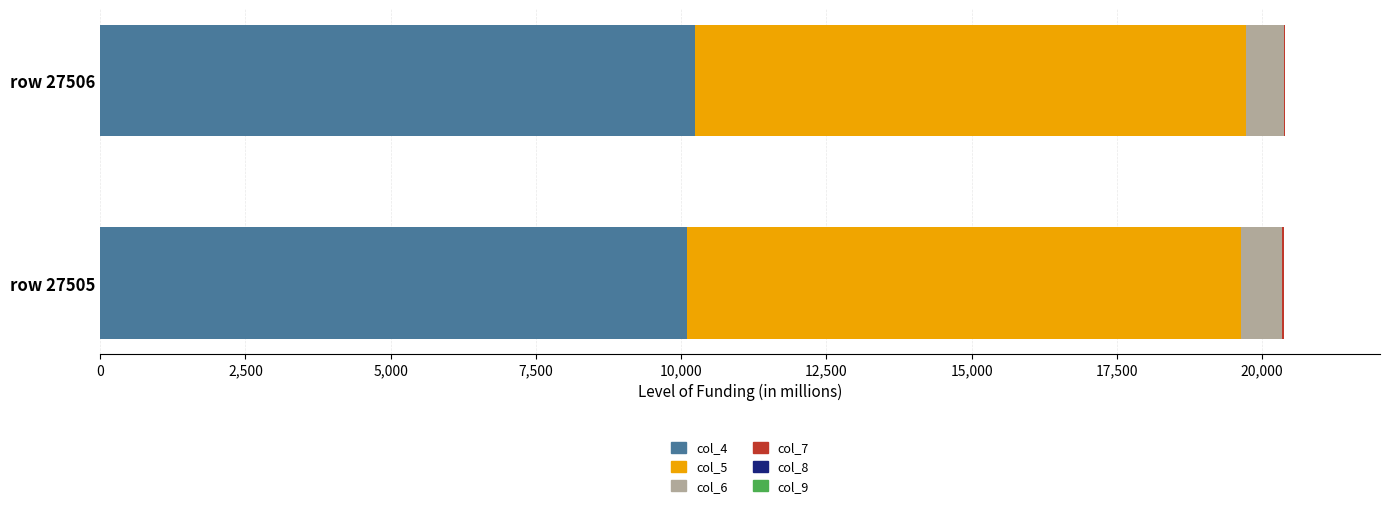

The value of col_4 at row 27506 is 10230. True or false?

True